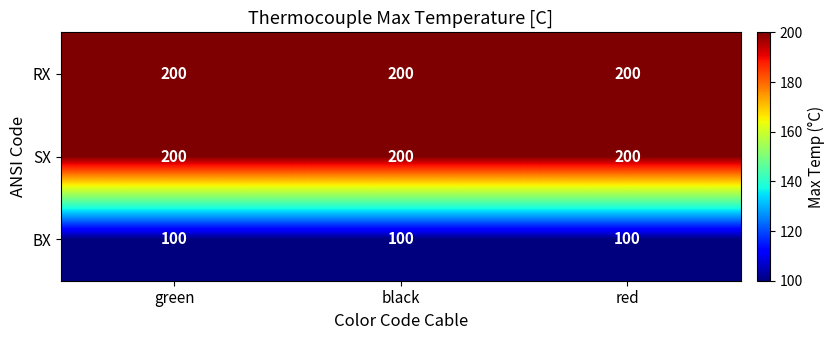

Read the RX value at green.

200